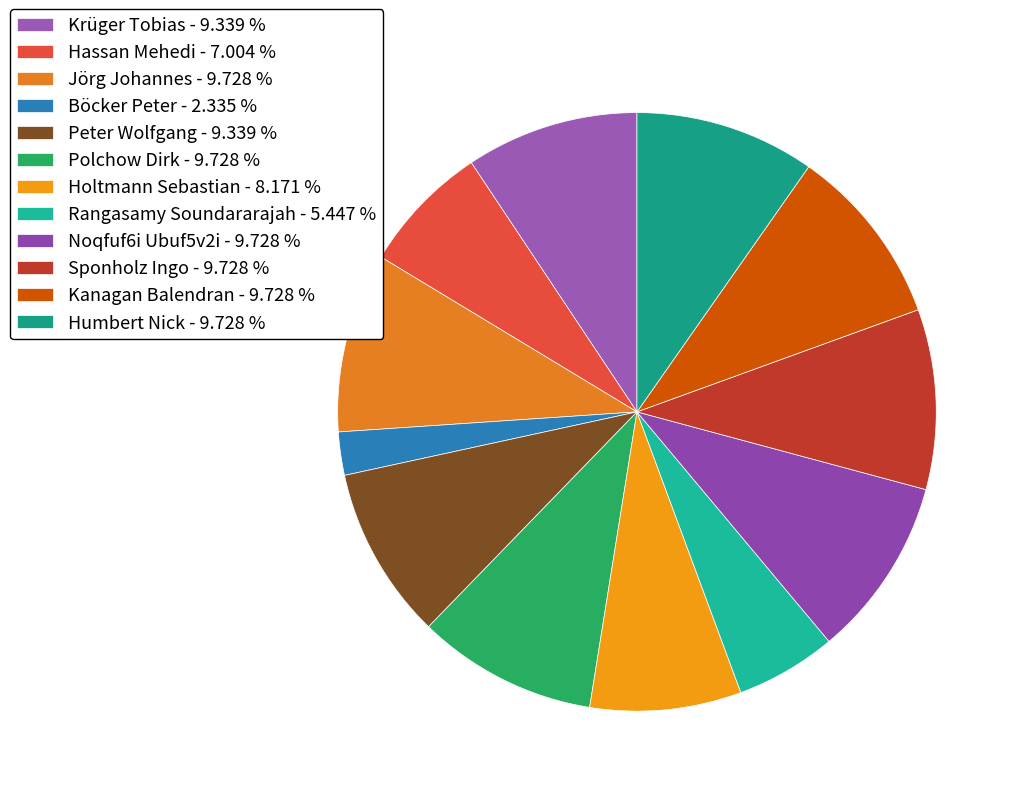

Which category has the smallest portion of the pie?

Böcker Peter